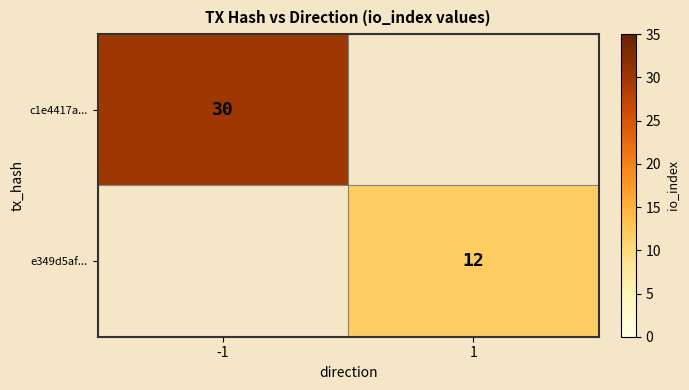

Is it true that e349d5af... equals 8 at 1?

False